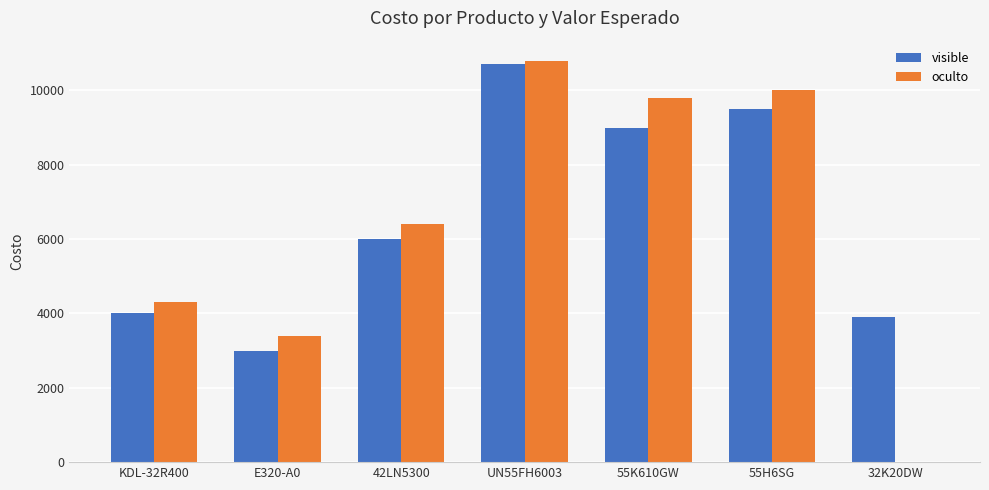

How many categories are shown in the chart?

7